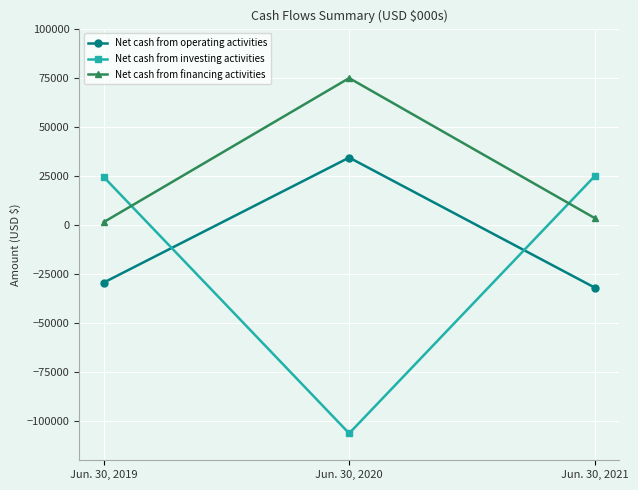

Is the value of Net cash from operating activities at Jun. 30, 2021 greater than the value of Net cash from financing activities at Jun. 30, 2019?

No